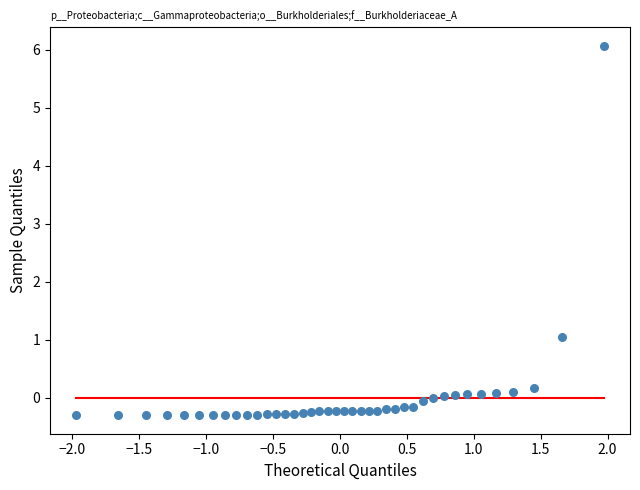

What Y value in the scatter plot is closest to 2?

1.0